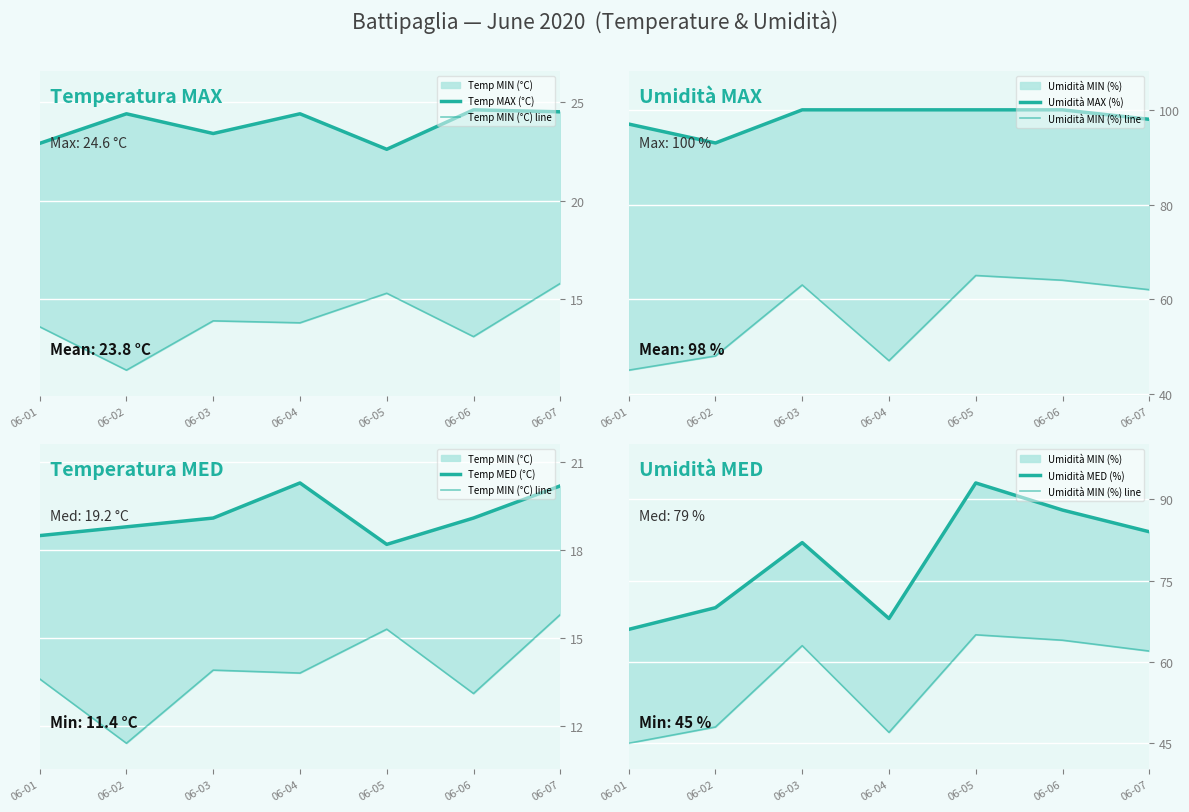

Where is the first local minimum for Umidità MAX (%)?

06-02